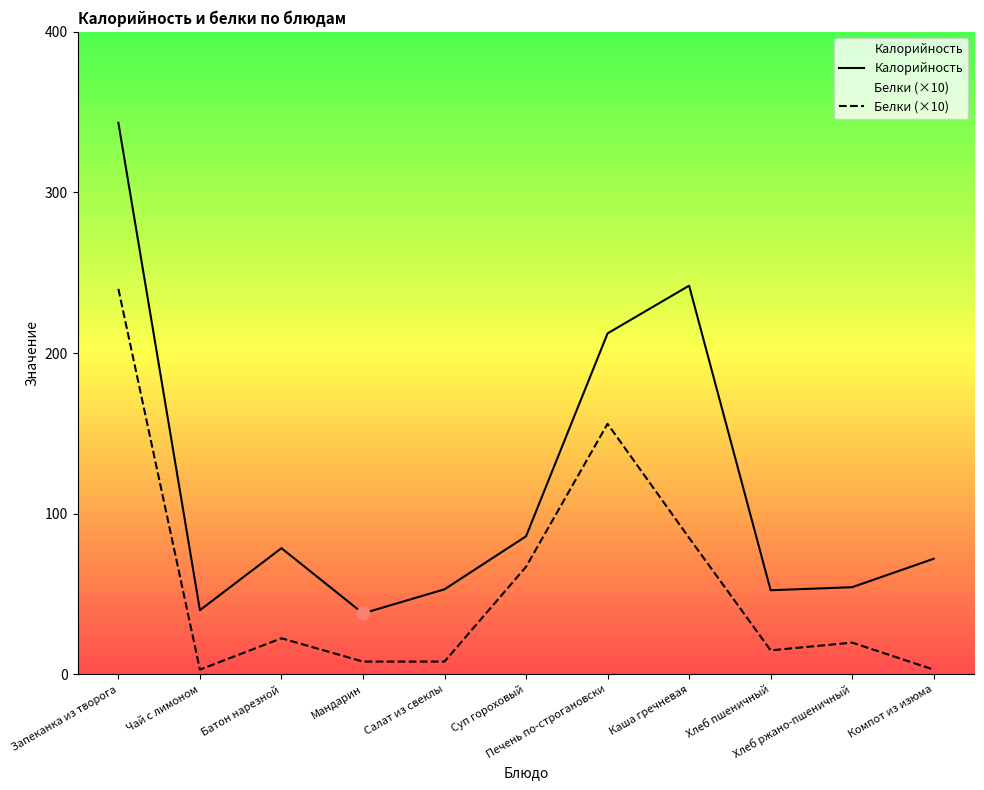

Which series has the largest Y range (max minus min)?

Калорийность